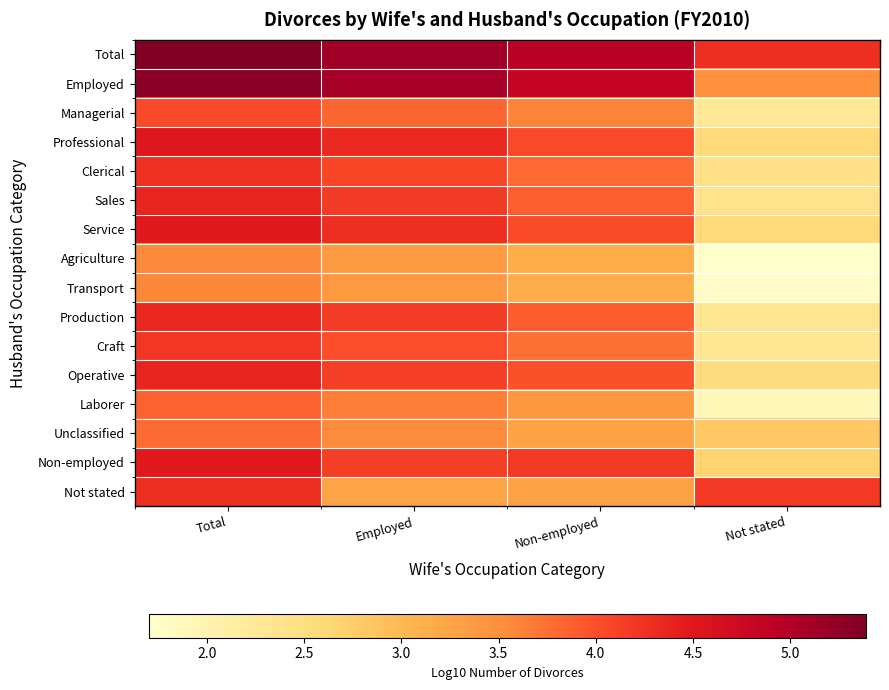

List the series in order of their peak value, highest first.

Total, Employed, Professional, Non-employed, Service, Operative, Sales, Production, Not stated, Clerical, Craft, Managerial, Laborer, Unclassified, Transport, Agriculture